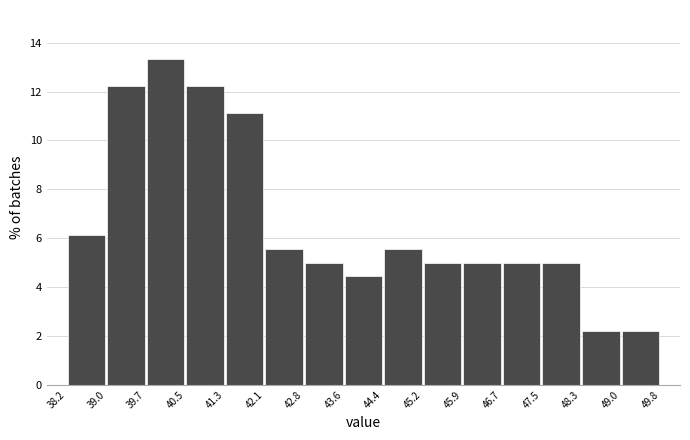

Which range on the x-axis has the tallest bar?

39.7 to 40.5